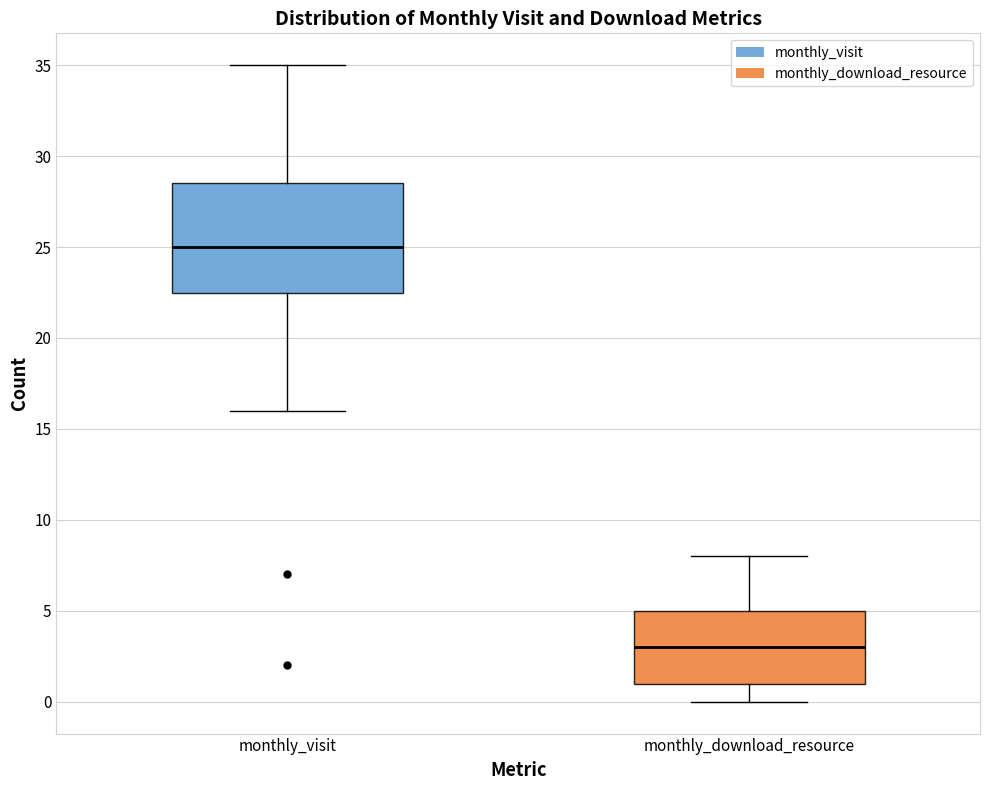

Which box has the lowest median line?

monthly_download_resource